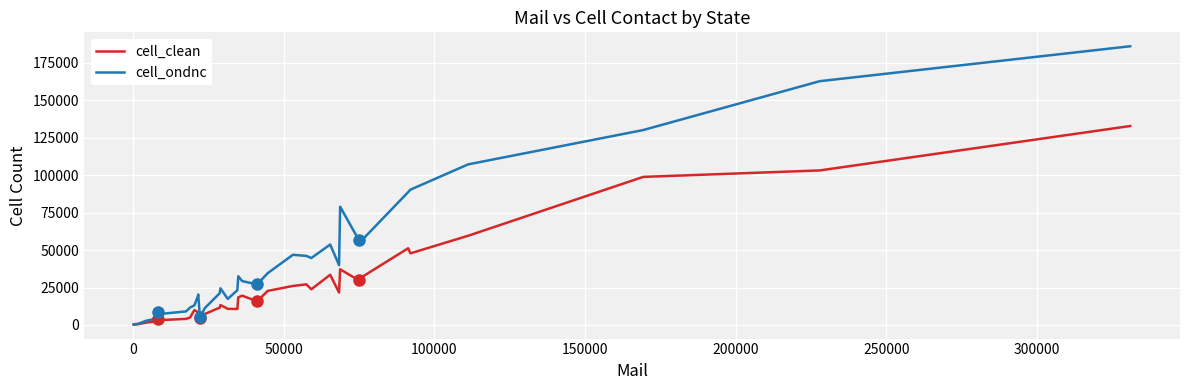

Which series has the widest spread of values?

cell_ondnc